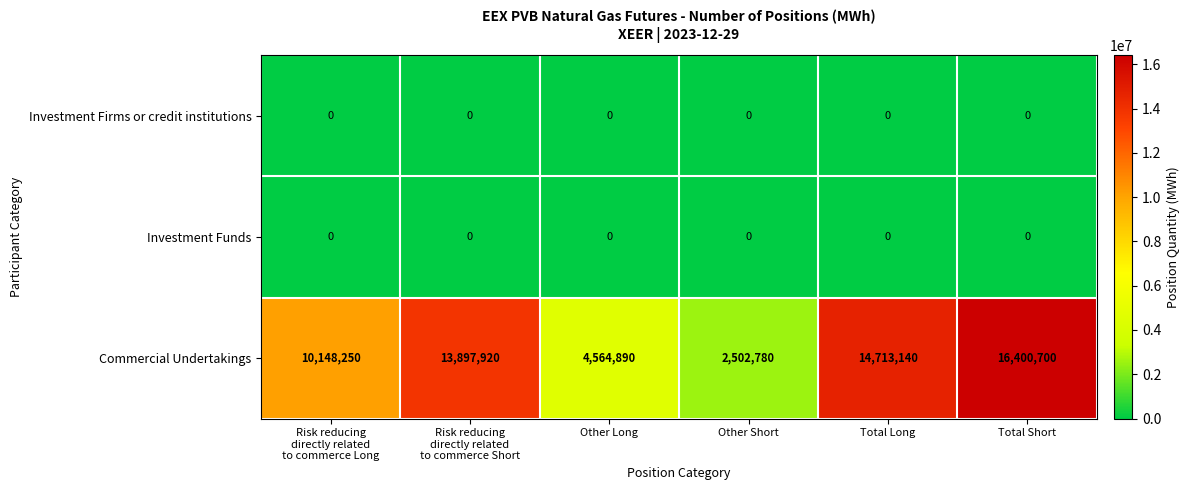

Reading right to left, list all the values displayed in this chart.

Investment Firms or credit institutions: 0	0	0	0	0	0
Investment Funds: 0	0	0	0	0	0
Commercial Undertakings: 16400700	14713140	2502780	4564890	13897920	10148250